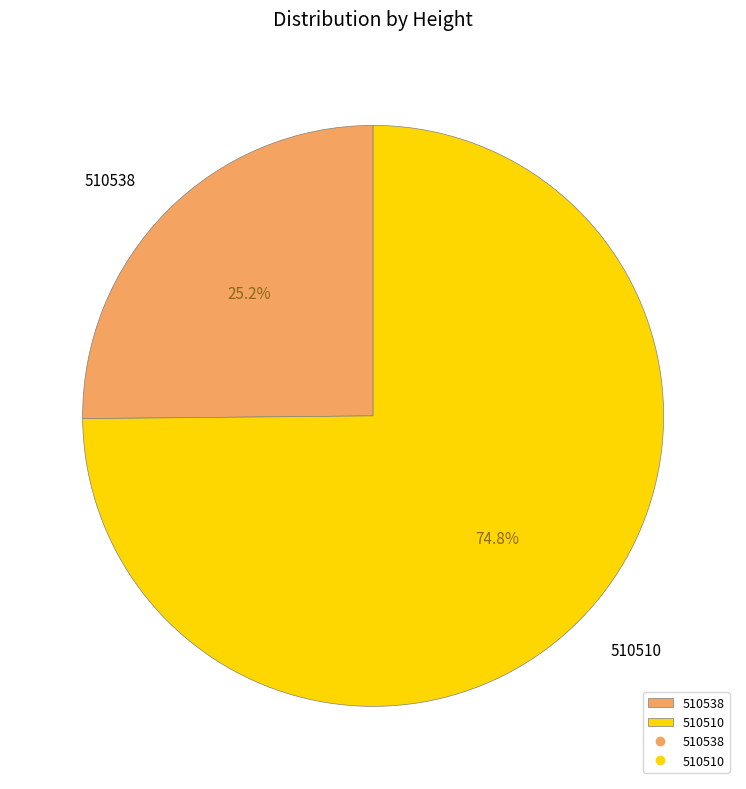

Combined, do 510510 and 510538 account for over 50%?

Yes